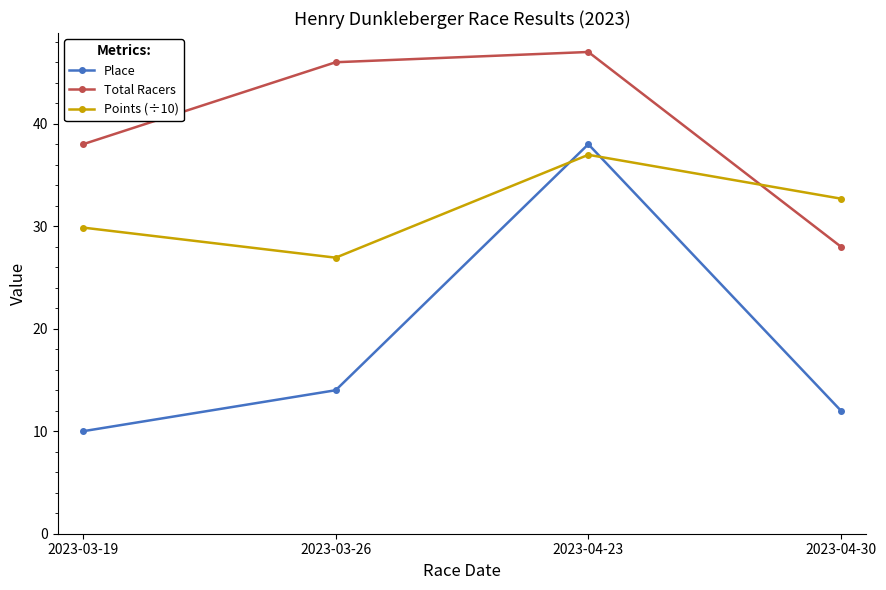

What is the sum of the Points (÷10) values at 2023-03-26 and 2023-04-30?

59.6